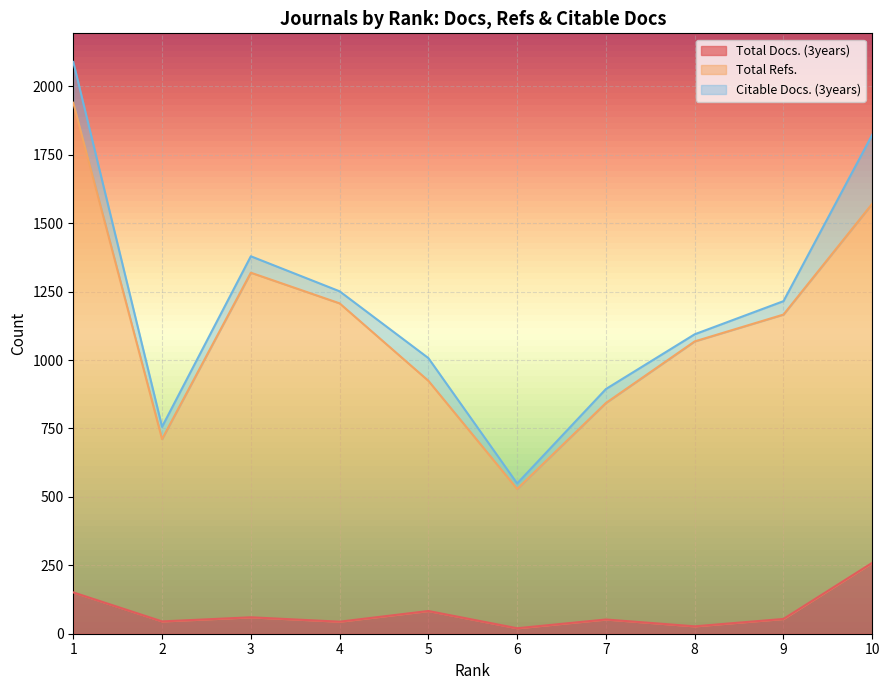

Which category has the highest value in the Total Refs. series?

1